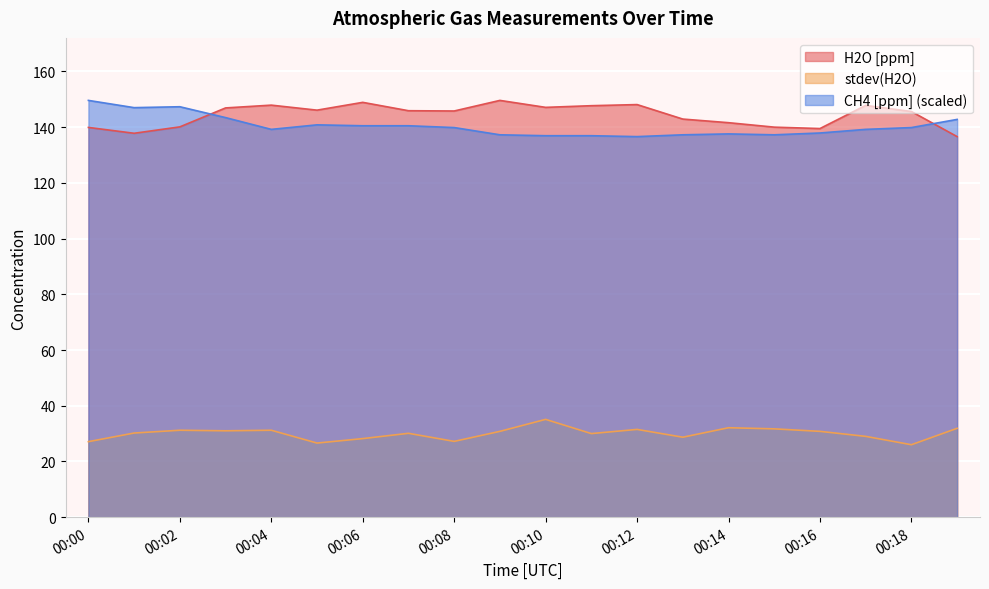

Where does the stdev(H2O) series first go above 30?

00:01